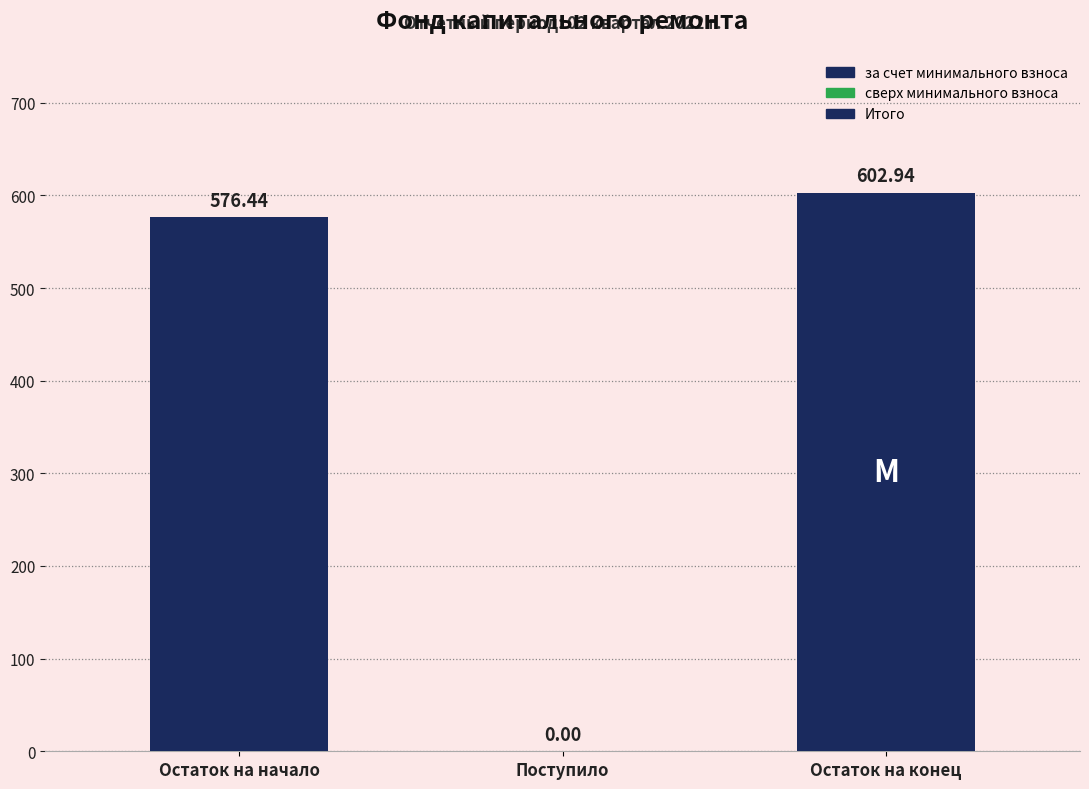

How many categories are shown in the chart?

3